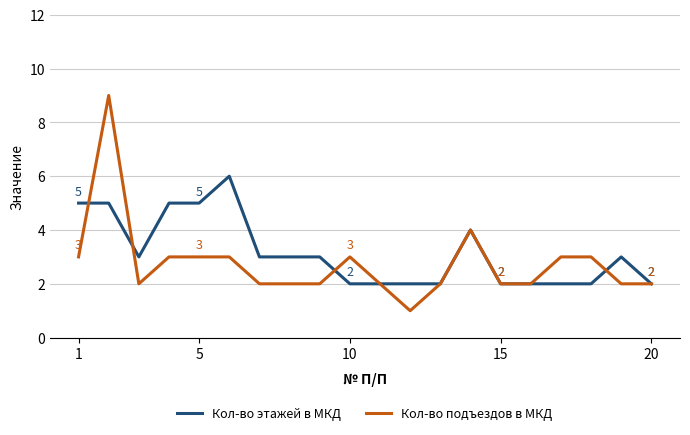

What is the highest value of the Кол-во подъездов в МКД series?

9